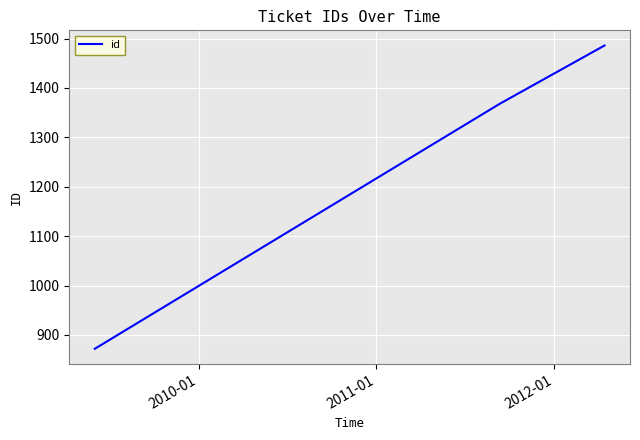

What is the average value?

1242